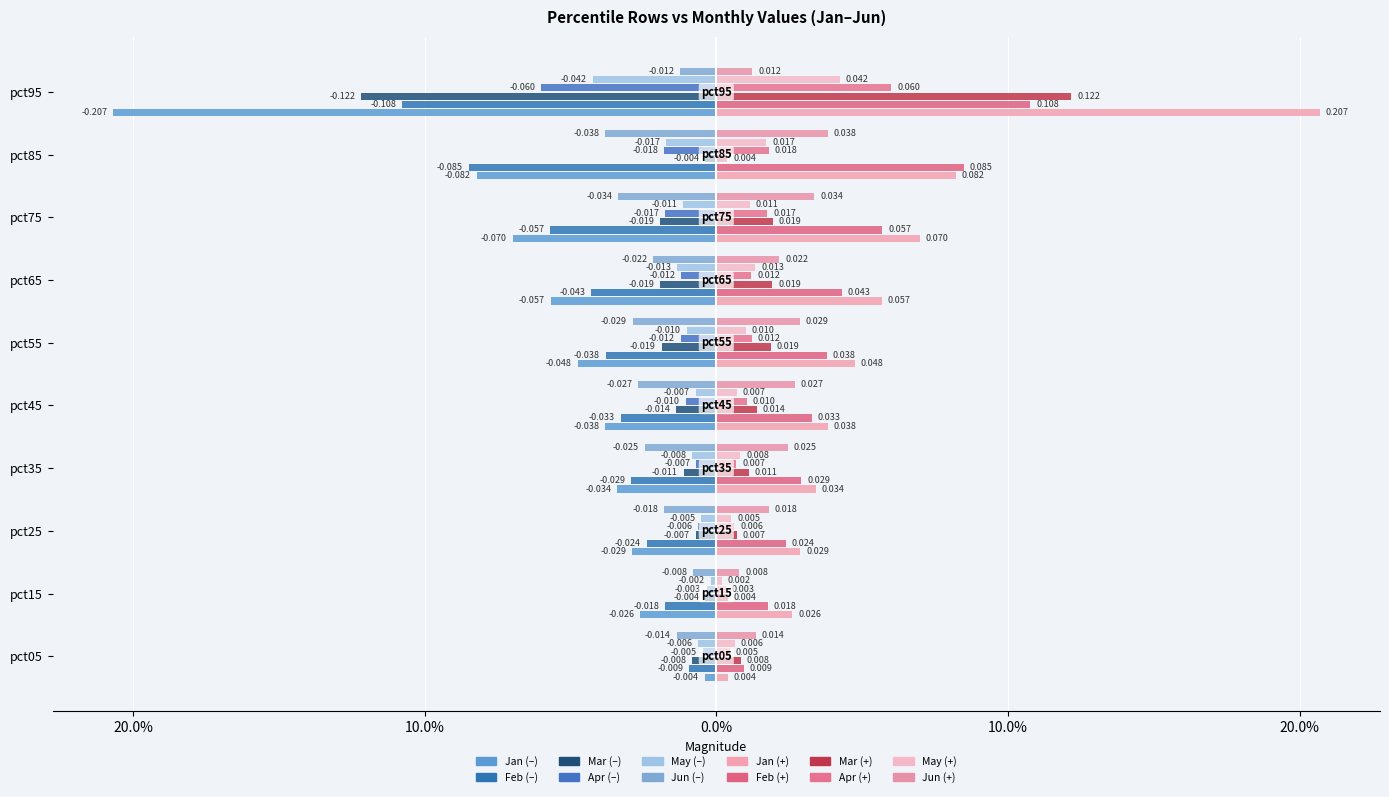

How many bars are there in each group?

6